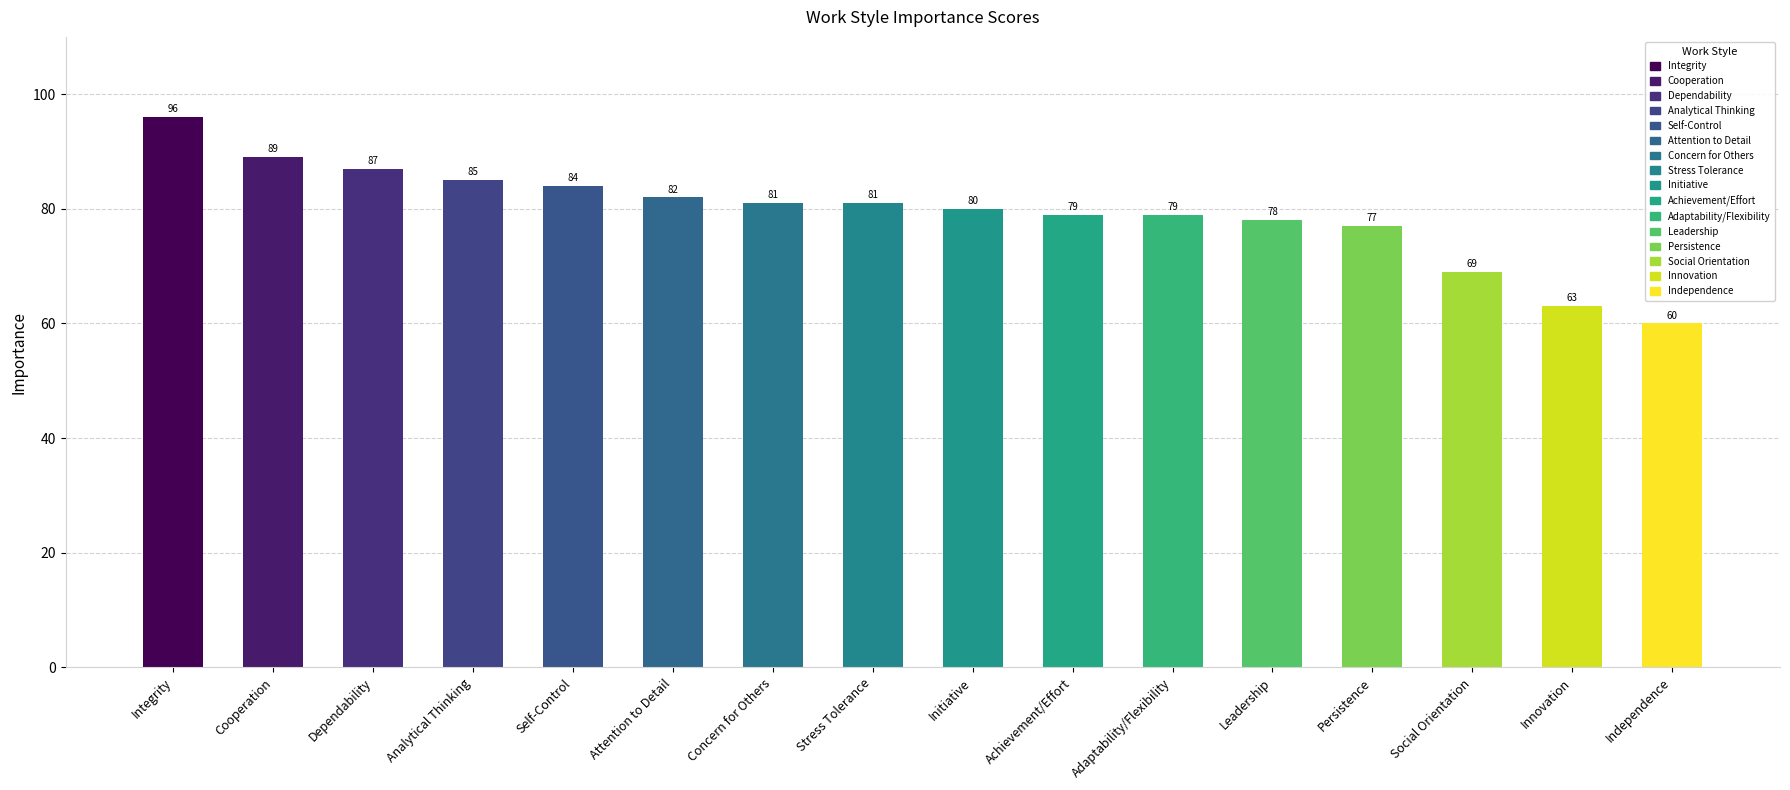

Count the number of categories in the chart.

16